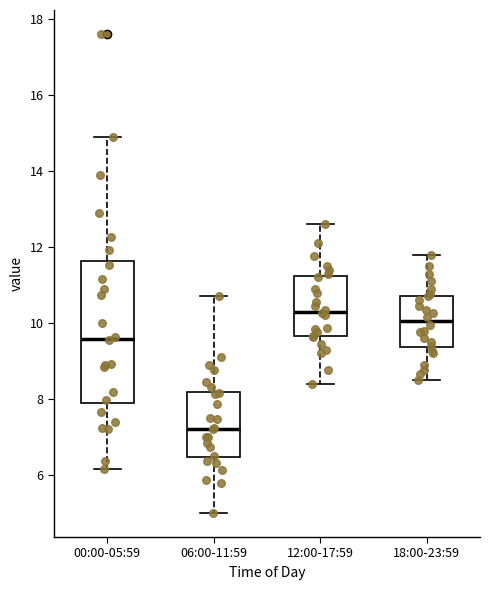

Reading left to right, read every box against the y-axis: the position of its median line, the range the box covers, and the ends of its whiskers. The values are not printed on the chart, so give them approximately, as read against the axis.

00:00-05:59: median 9.6, box 7.8 to 11.6, whiskers 6.2 to 14.8
06:00-11:59: median 7.2, box 6.4 to 8.2, whiskers 5.0 to 10.8
12:00-17:59: median 10.4, box 9.6 to 11.2, whiskers 8.4 to 12.6
18:00-23:59: median 10.0, box 9.4 to 10.8, whiskers 8.6 to 11.8